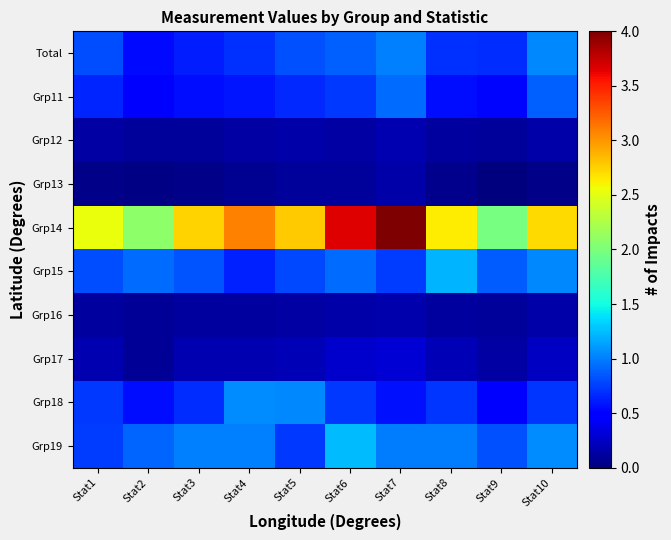

Which series has the largest total across all categories?

Grp14